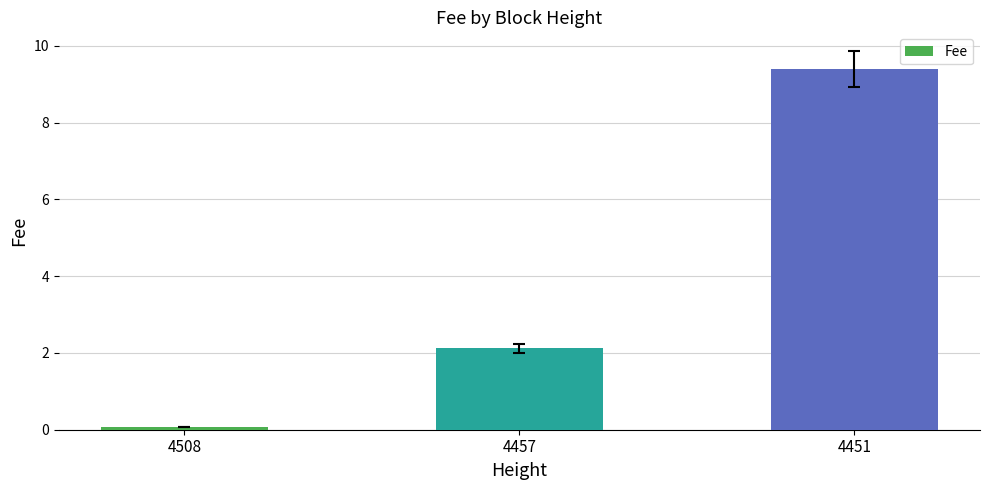

How many series are shown in this chart?

1